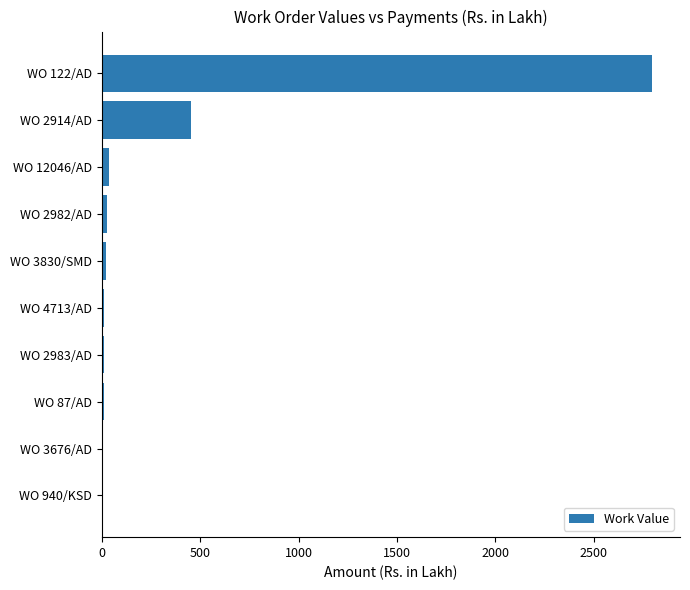

Which category has the highest value across all series?

WO 122/AD